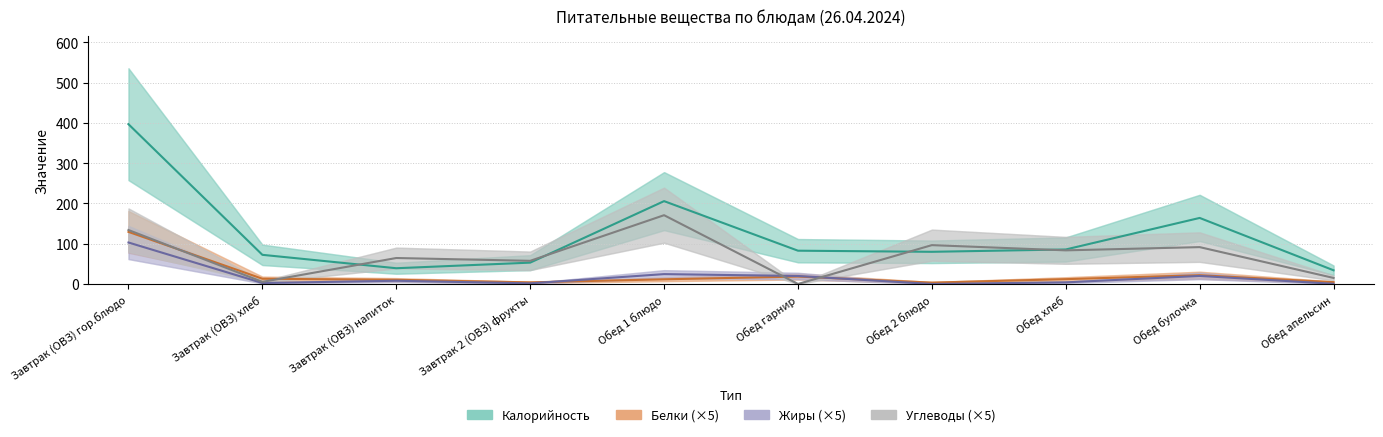

Rank the series at Завтрак (ОВЗ) напиток from highest to lowest value.

Углеводы (×5), Калорийность, Белки (×5), Жиры (×5)